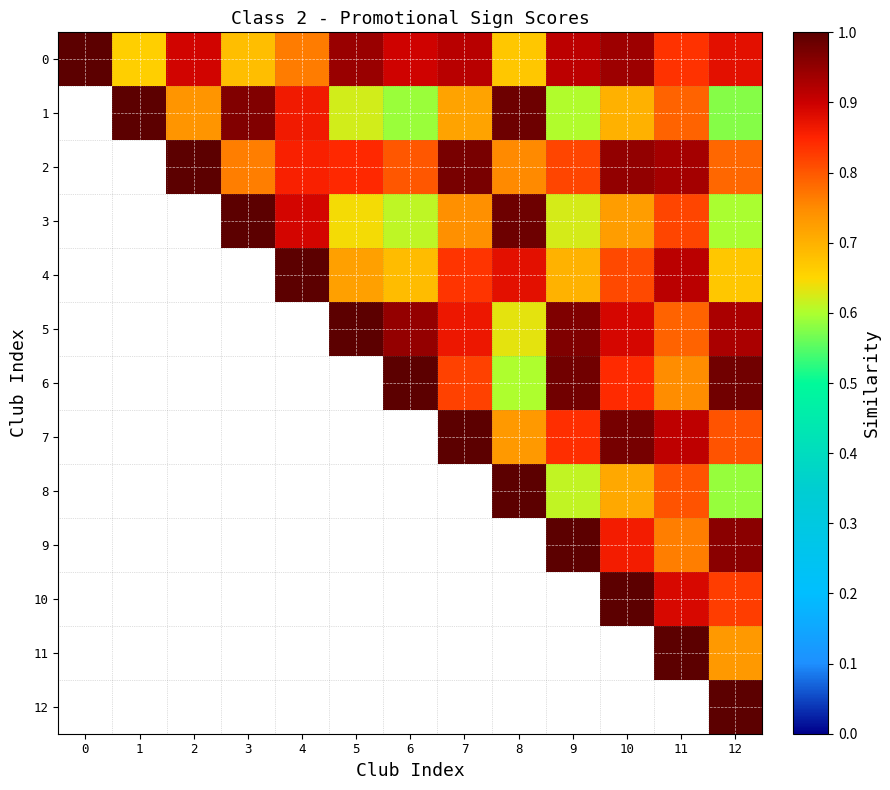

At how many categories does at least one series exceed 0?

13